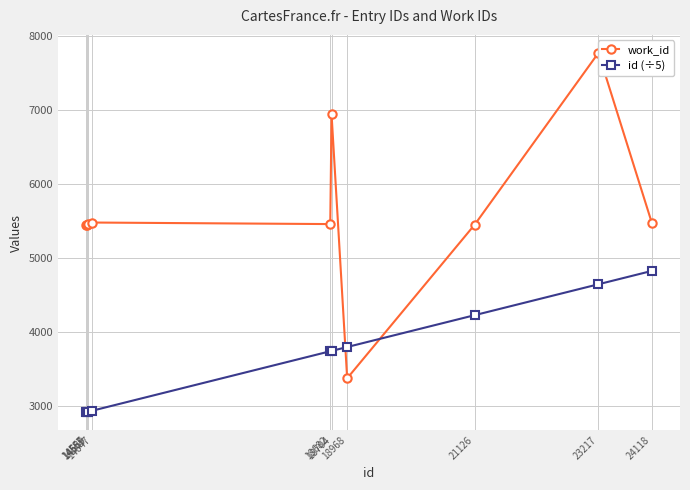

The id (÷5) series shows 1768.9 at 18682. True or false?

False